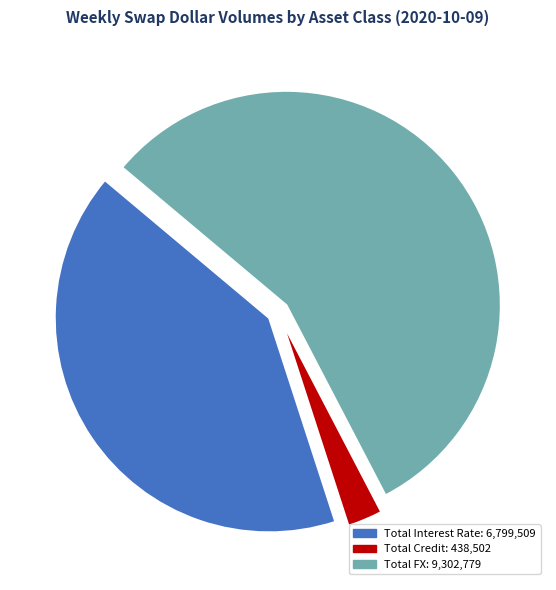

Between Total Credit and Total FX, which is larger?

Total FX